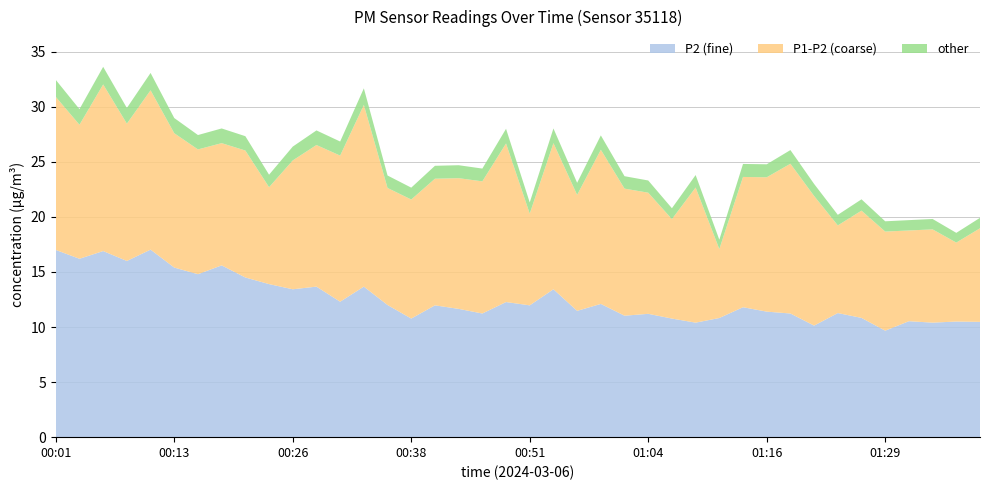

What are all the series names shown in the legend?

P2 (fine), P1-P2 (coarse), other